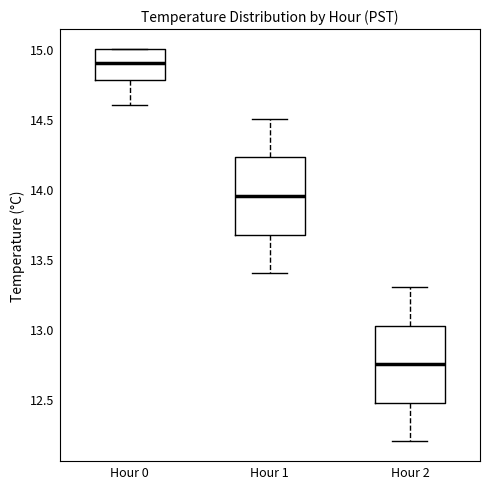

Reading left to right, transcribe this box plot: for each box, give where its median line is, the range the box spans, and where its two whiskers end, as read against the y-axis. The values are not printed on the chart, so give them approximately, as read against the axis.

Hour 0: median 14.90, box 14.80 to 15.00, whiskers 14.60 to 15.00
Hour 1: median 13.95, box 13.70 to 14.25, whiskers 13.40 to 14.50
Hour 2: median 12.75, box 12.50 to 13.05, whiskers 12.20 to 13.30